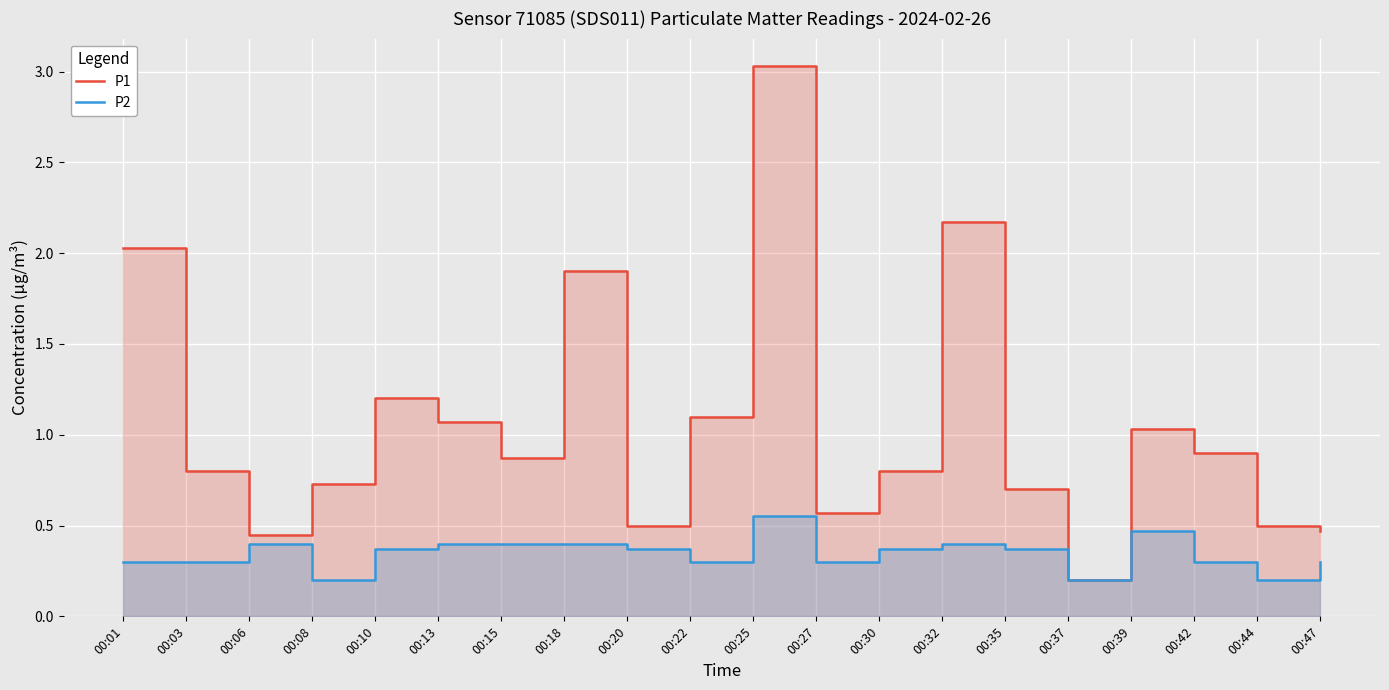

What is the value of the P1 point at the 11th from the left?

3.0